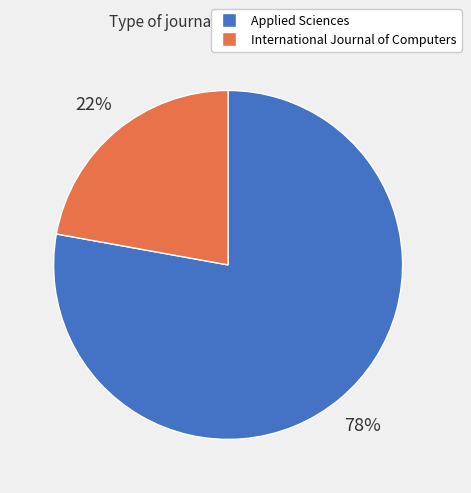

To the nearest percent, what percentage of the pie is International Journal of Computers?

22%